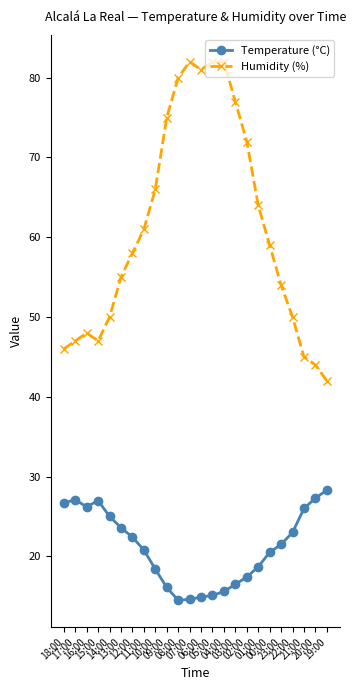

True or false: Temperature (°C) has more than 0 interior local peaks.

True